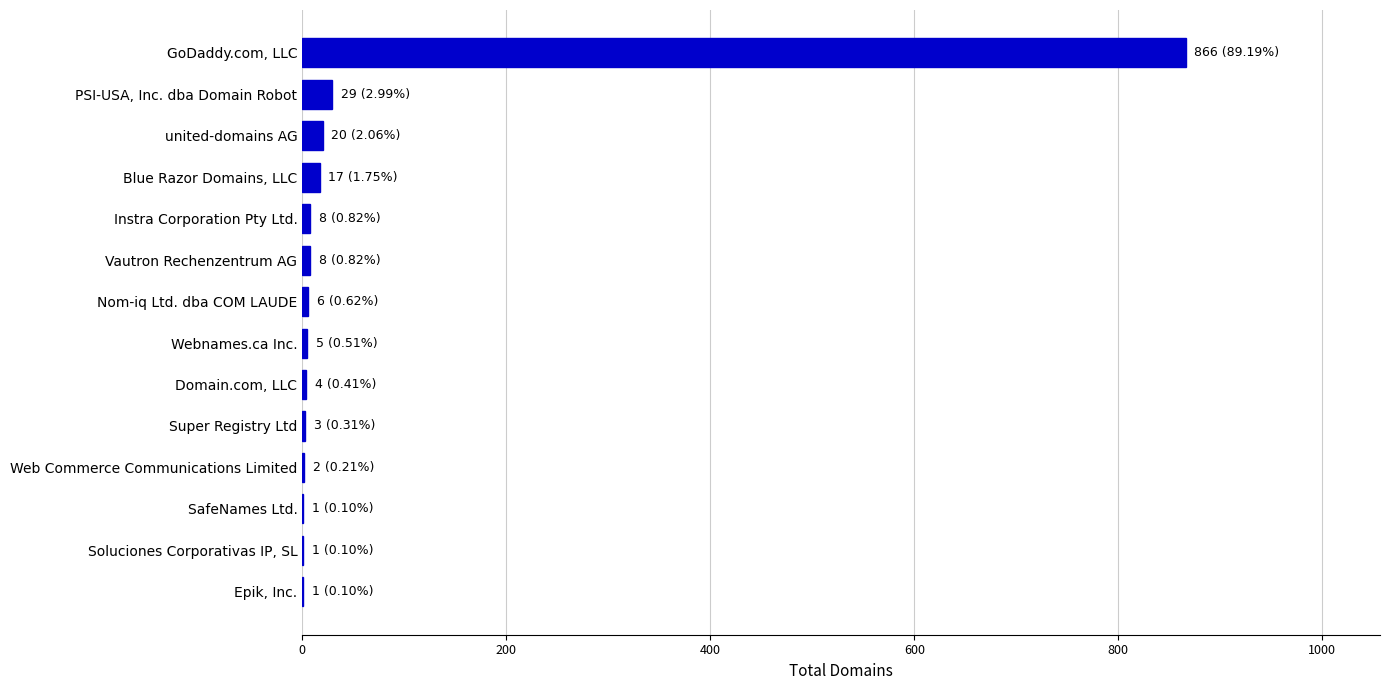

Where is the data nearest to the value 433?

PSI-USA, Inc. dba Domain Robot